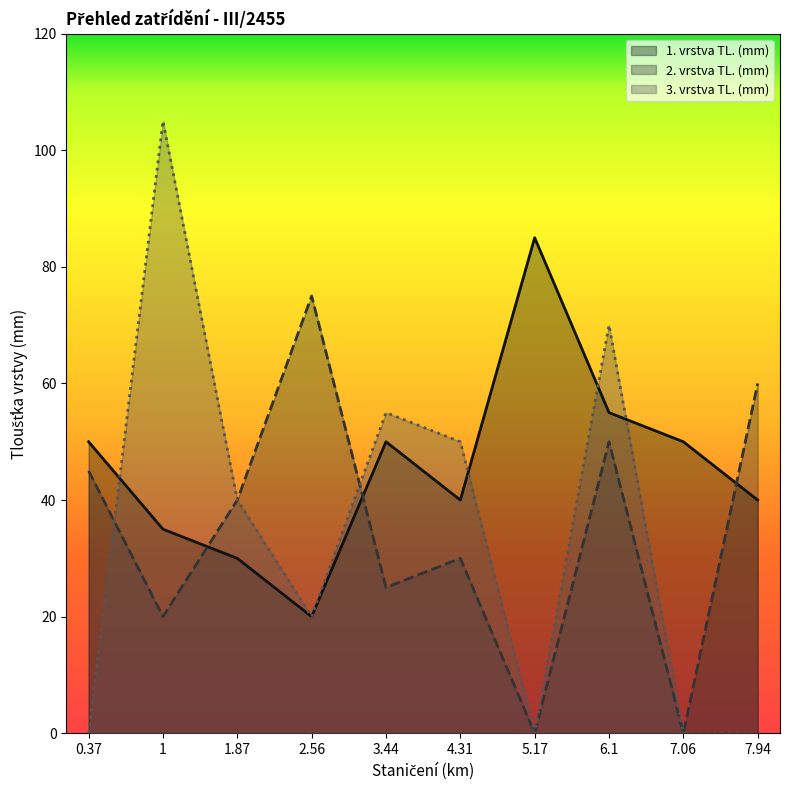

At which category does the chart reach its minimum across all series?

5.17